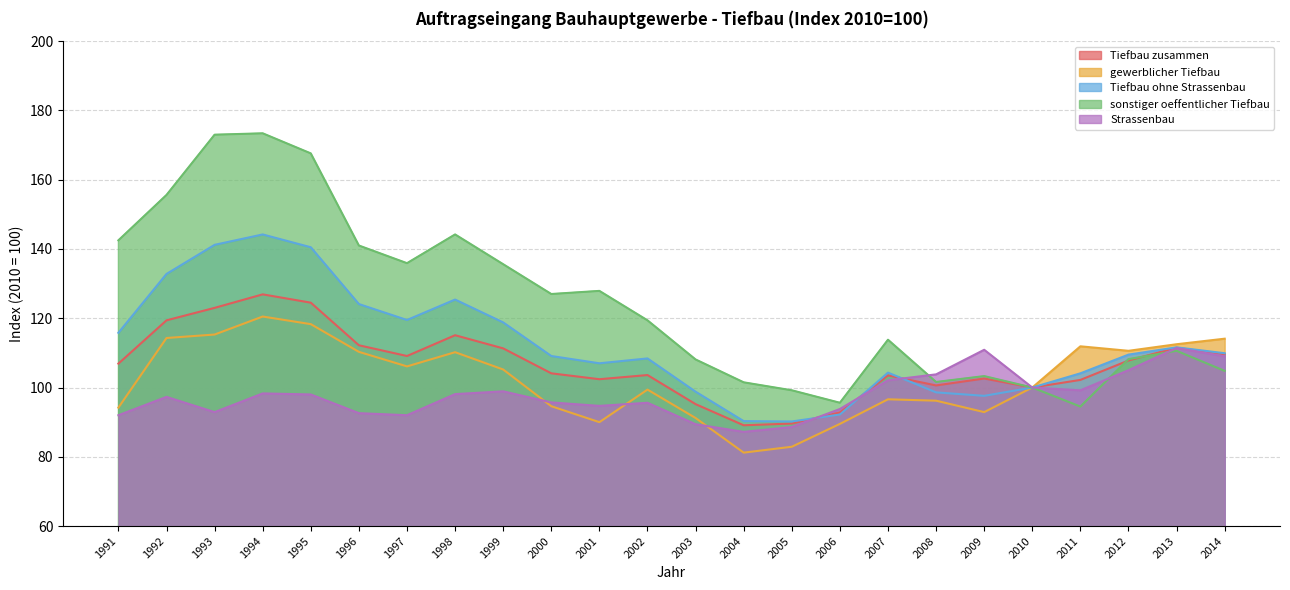

What are all the series names shown in the legend?

Tiefbau zusammen, gewerblicher Tiefbau, Tiefbau ohne Strassenbau, sonstiger oeffentlicher Tiefbau, Strassenbau